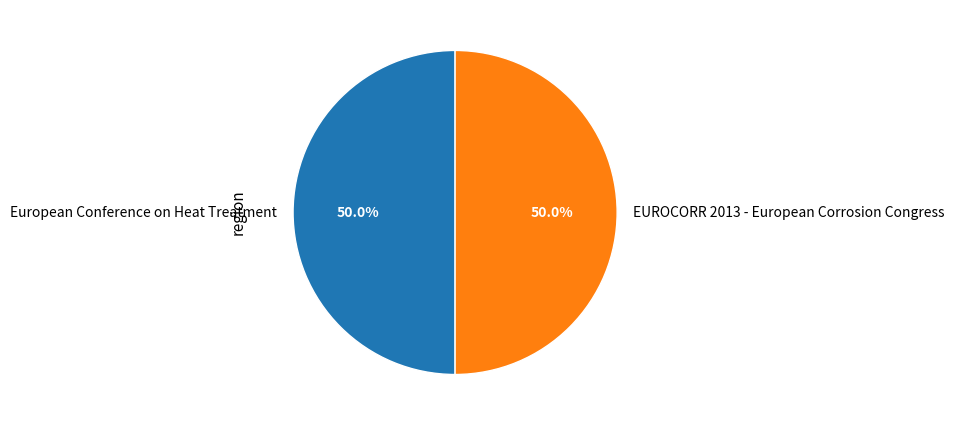

Approximately how many times larger is the value at European Conference on Heat Treatment compared to EUROCORR 2013 - European Corrosion Congress?

1.0